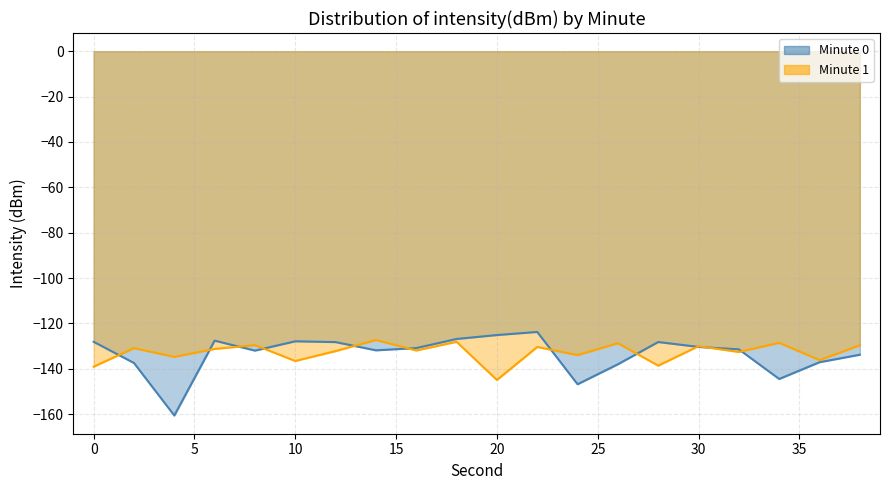

What is the spread (max minus min) of values at 14?

4.6